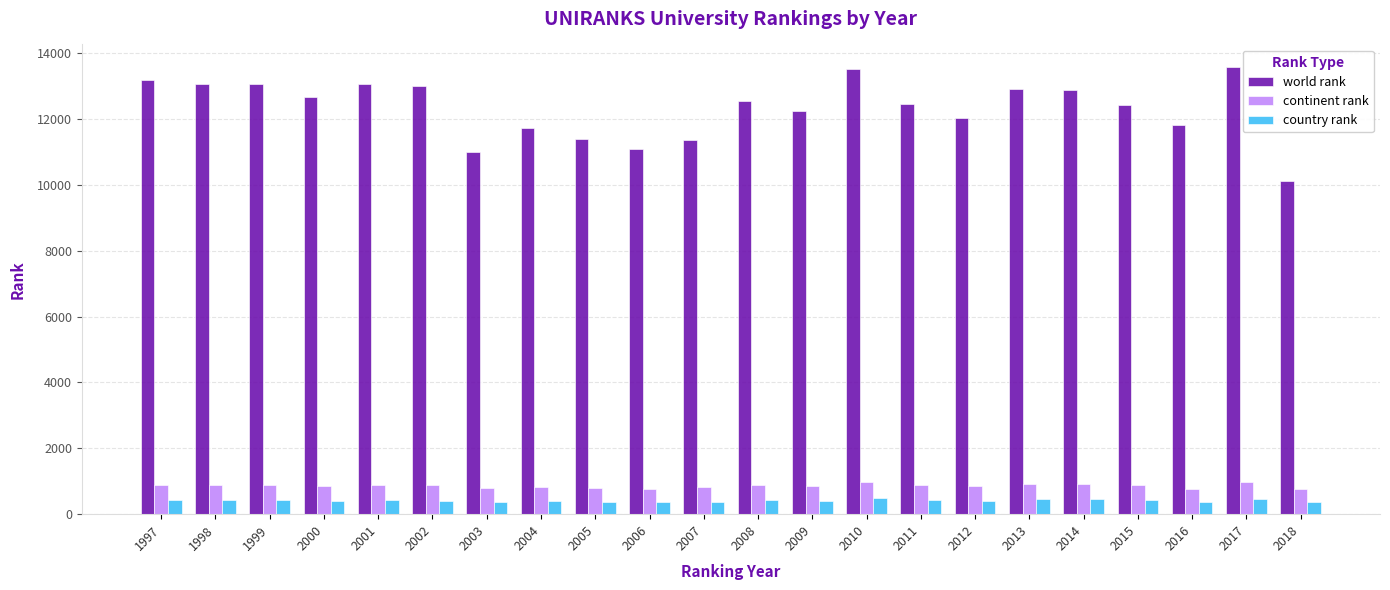

True or false: world rank has a value of 13046 at 1999.

True